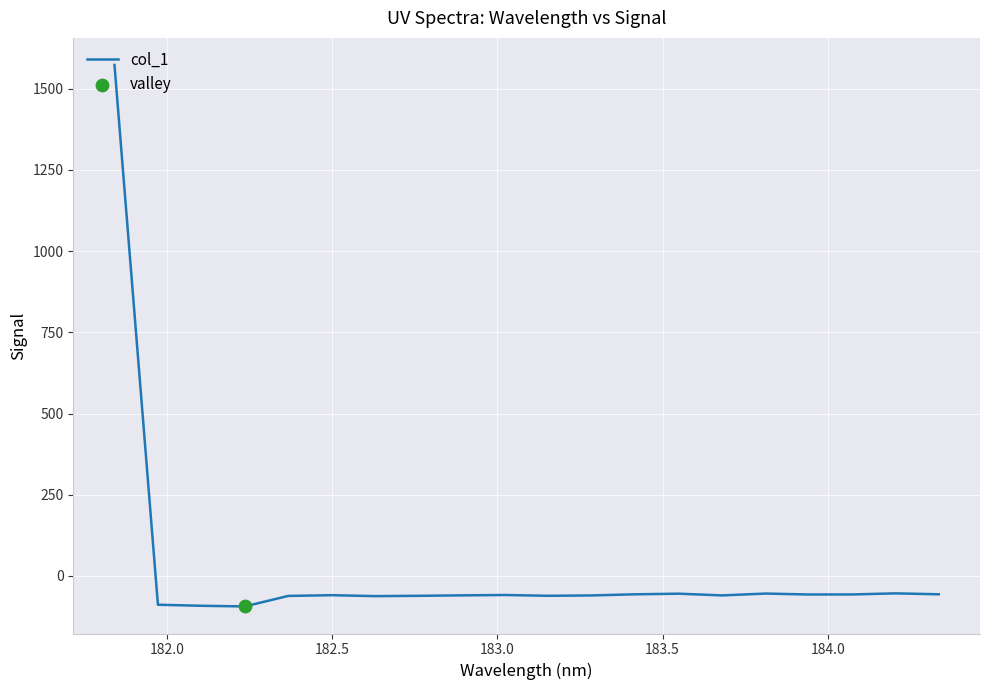

What is the maximum value shown in the chart?

1573.2